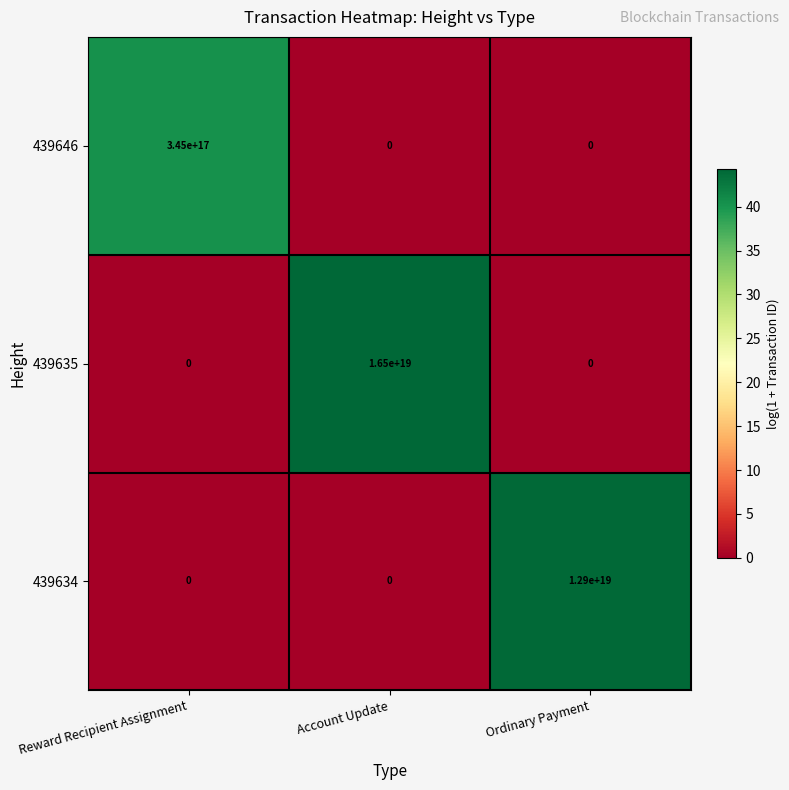

The value of 439646 at Reward Recipient Assignment is 156216484127071008. True or false?

False